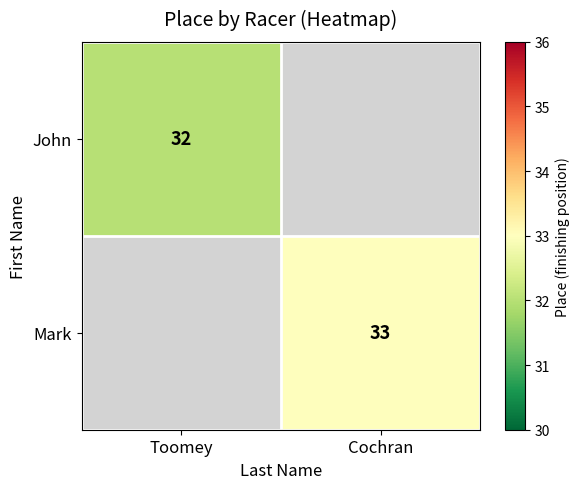

At which category does the chart reach its peak across all series?

Cochran